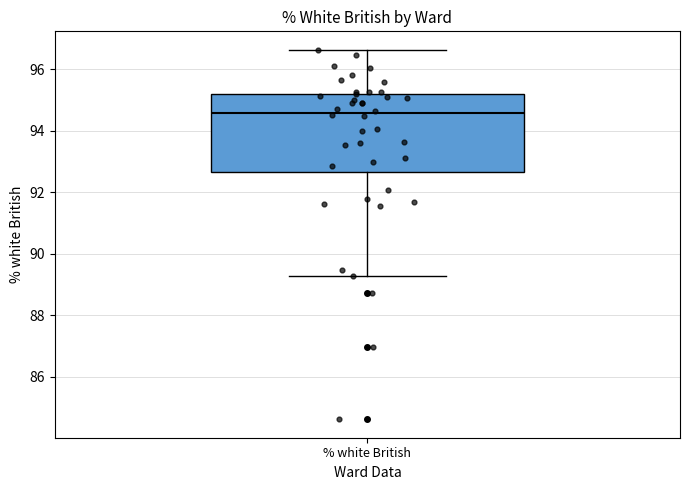

Read this box plot against the y-axis: the position of the median line, the range covered by the box, and the ends of both whiskers. The values are not printed on the chart, so give them approximately, as read against the axis.

median 94.6, box 92.6 to 95.2, whiskers 89.2 to 96.6